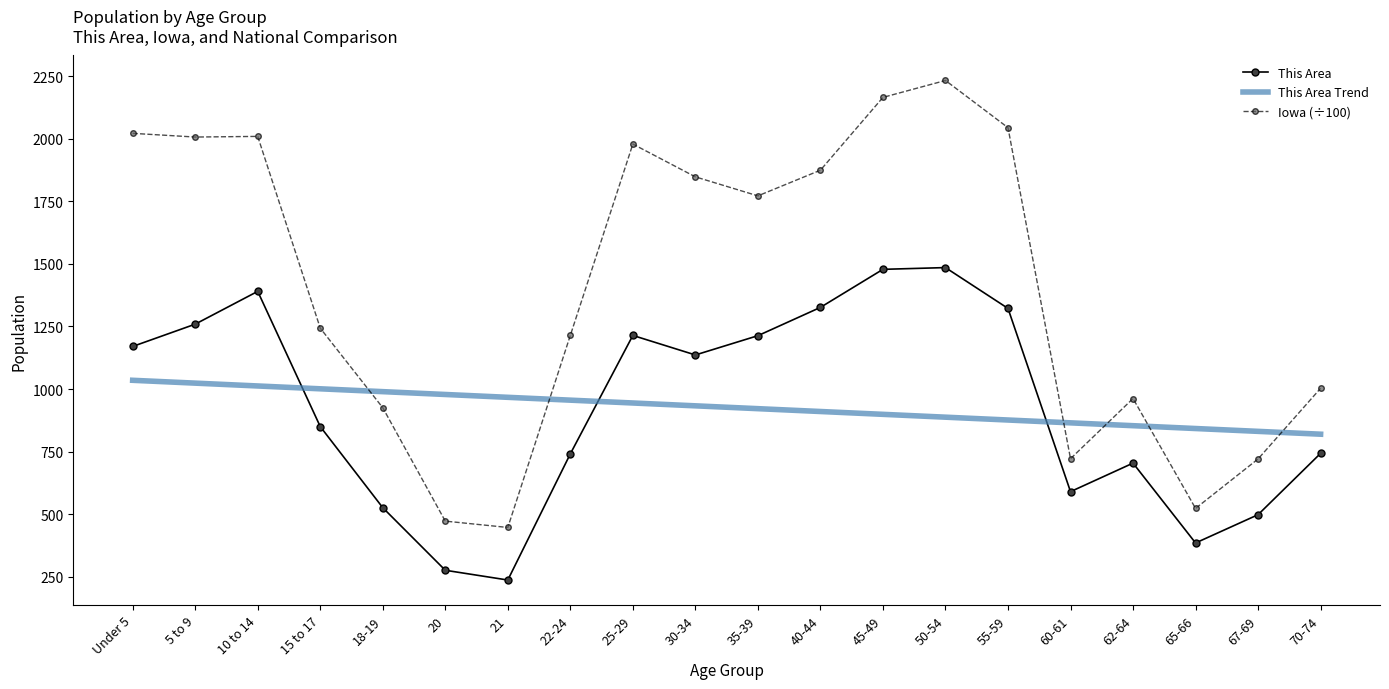

The value of This Area at 60-61 is 130.6. True or false?

False